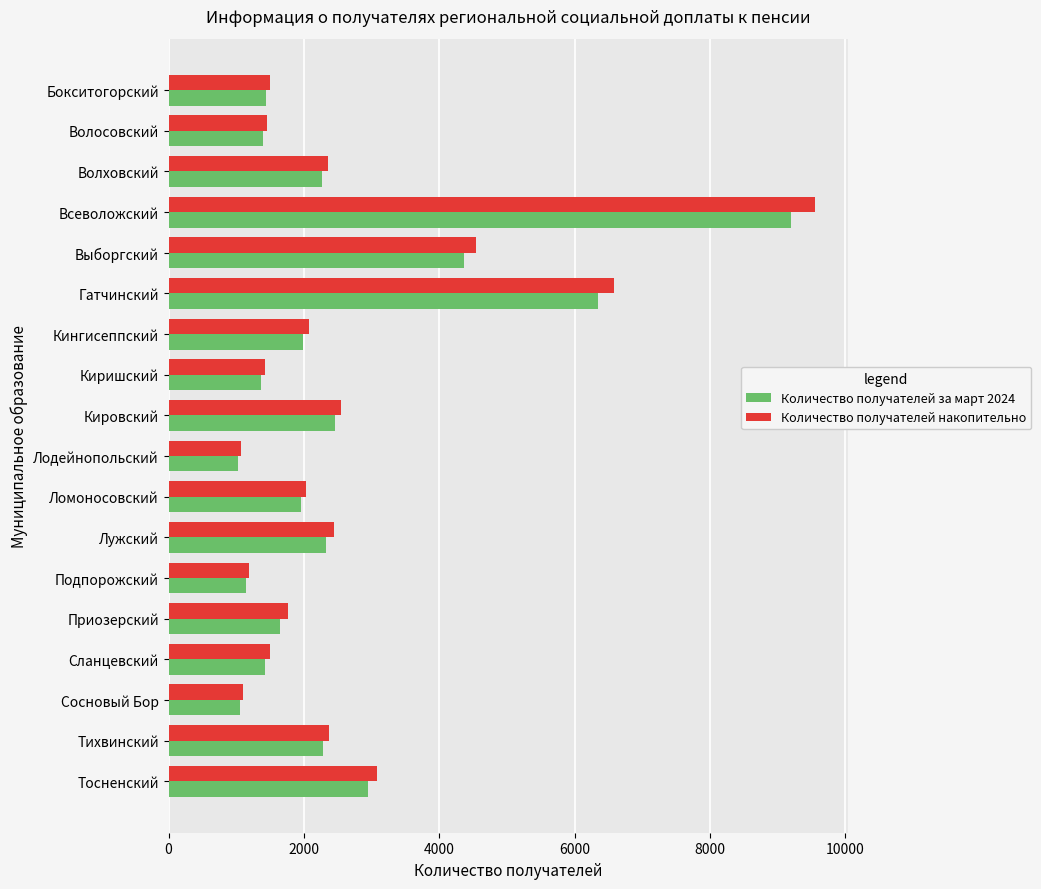

What is the maximum value for Количество получателей накопительно?

9556